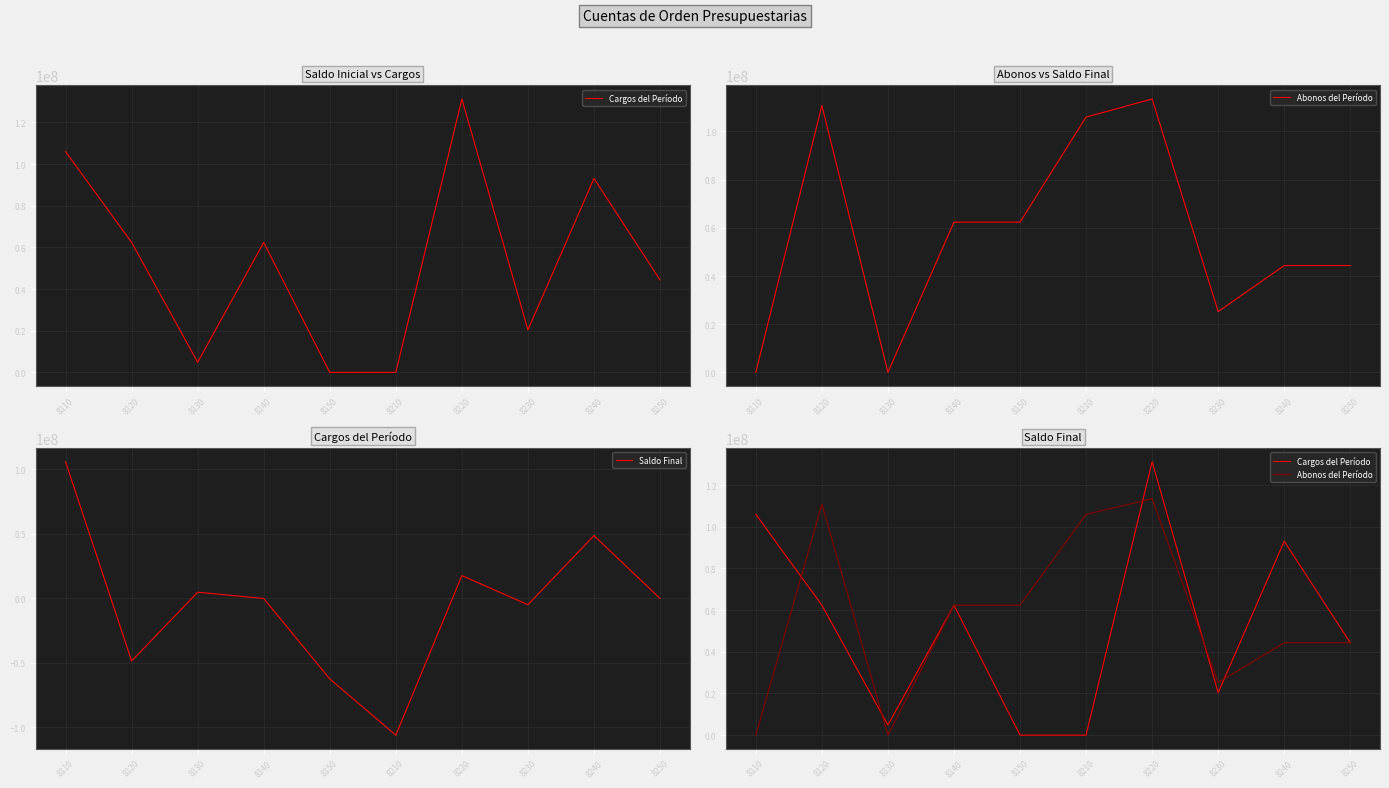

Where is the first local maximum for Abonos del Período?

8120